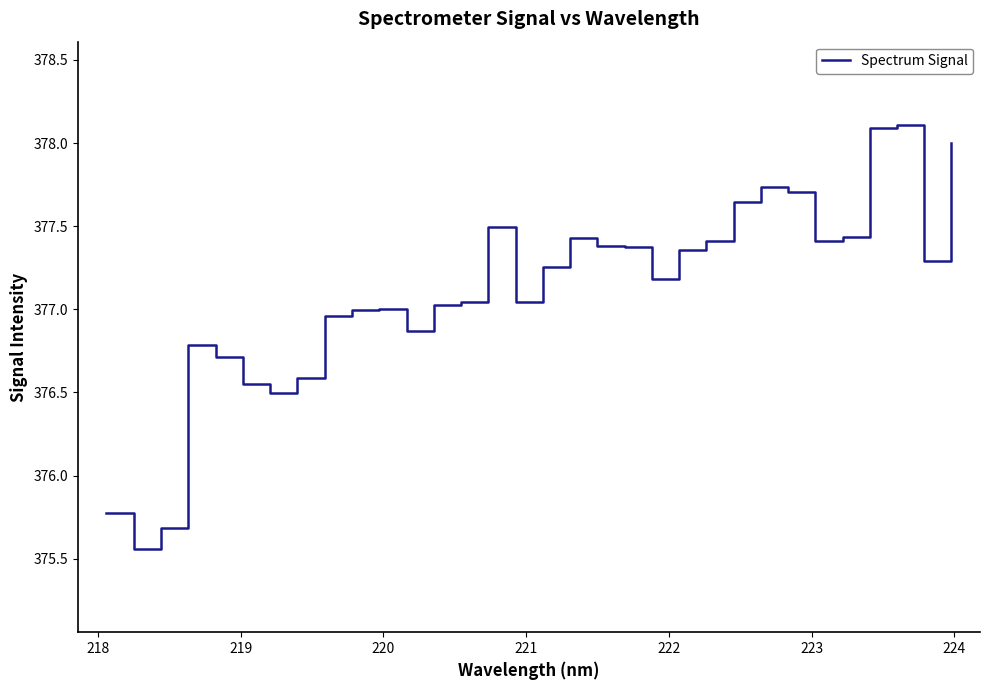

What is the greatest value displayed?

378.1